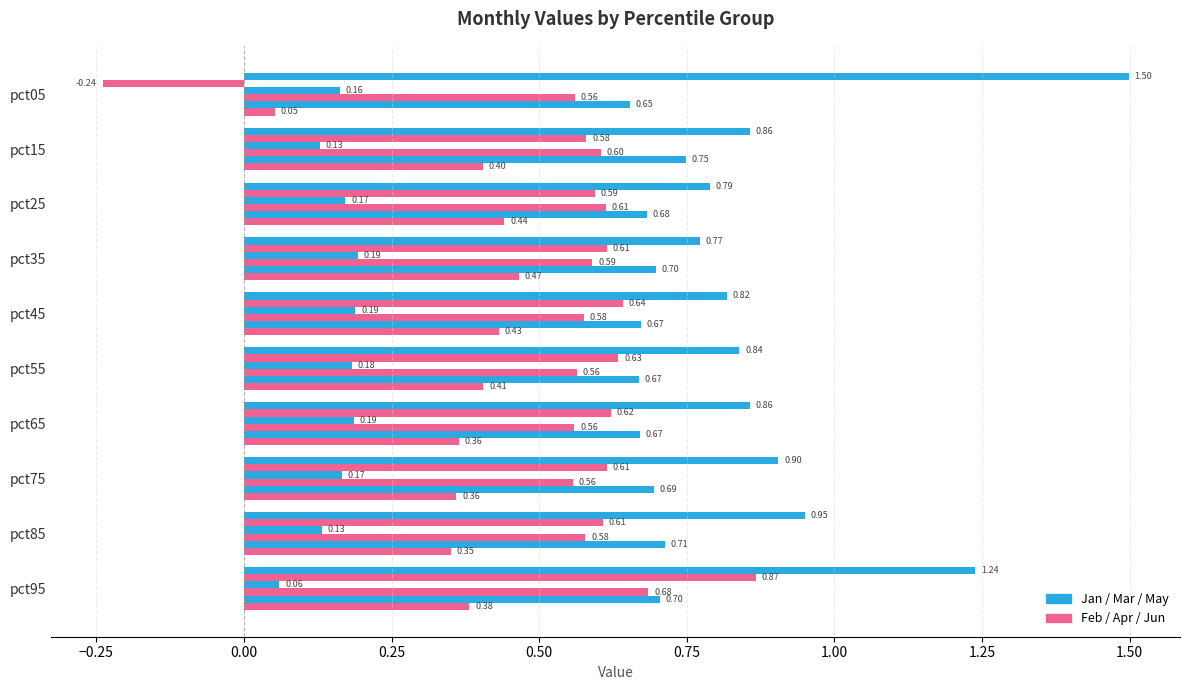

How many data points does each series have?

10